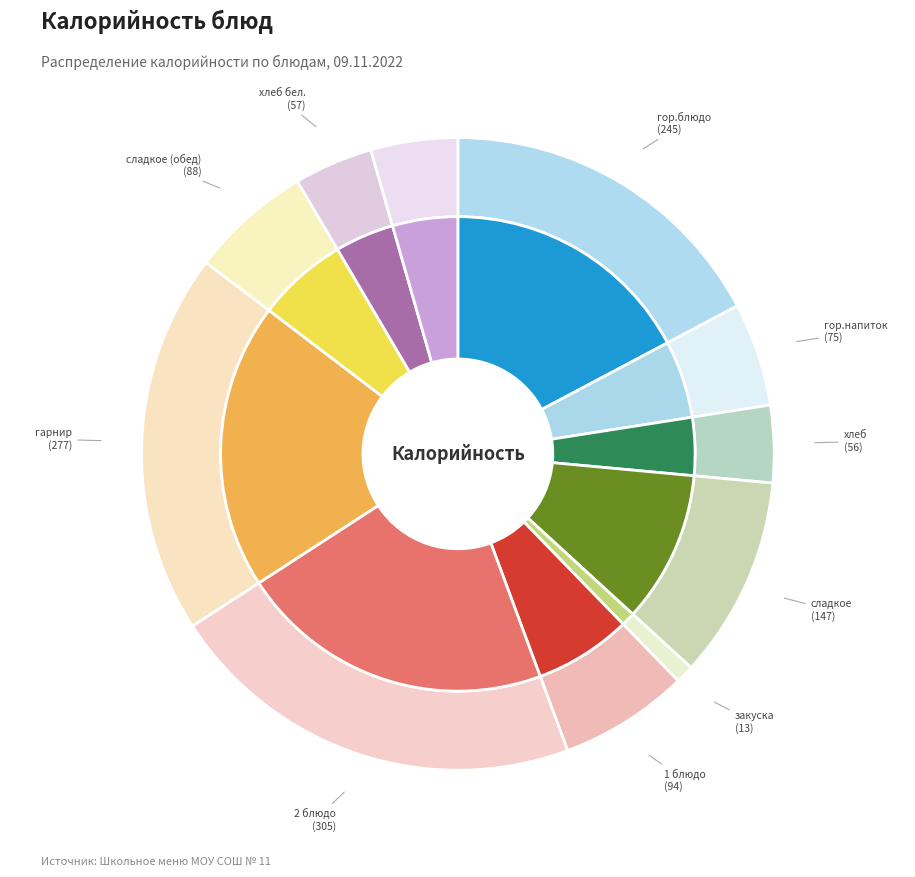

What is the total percentage of хлеб черн. and закуска?

5.4%